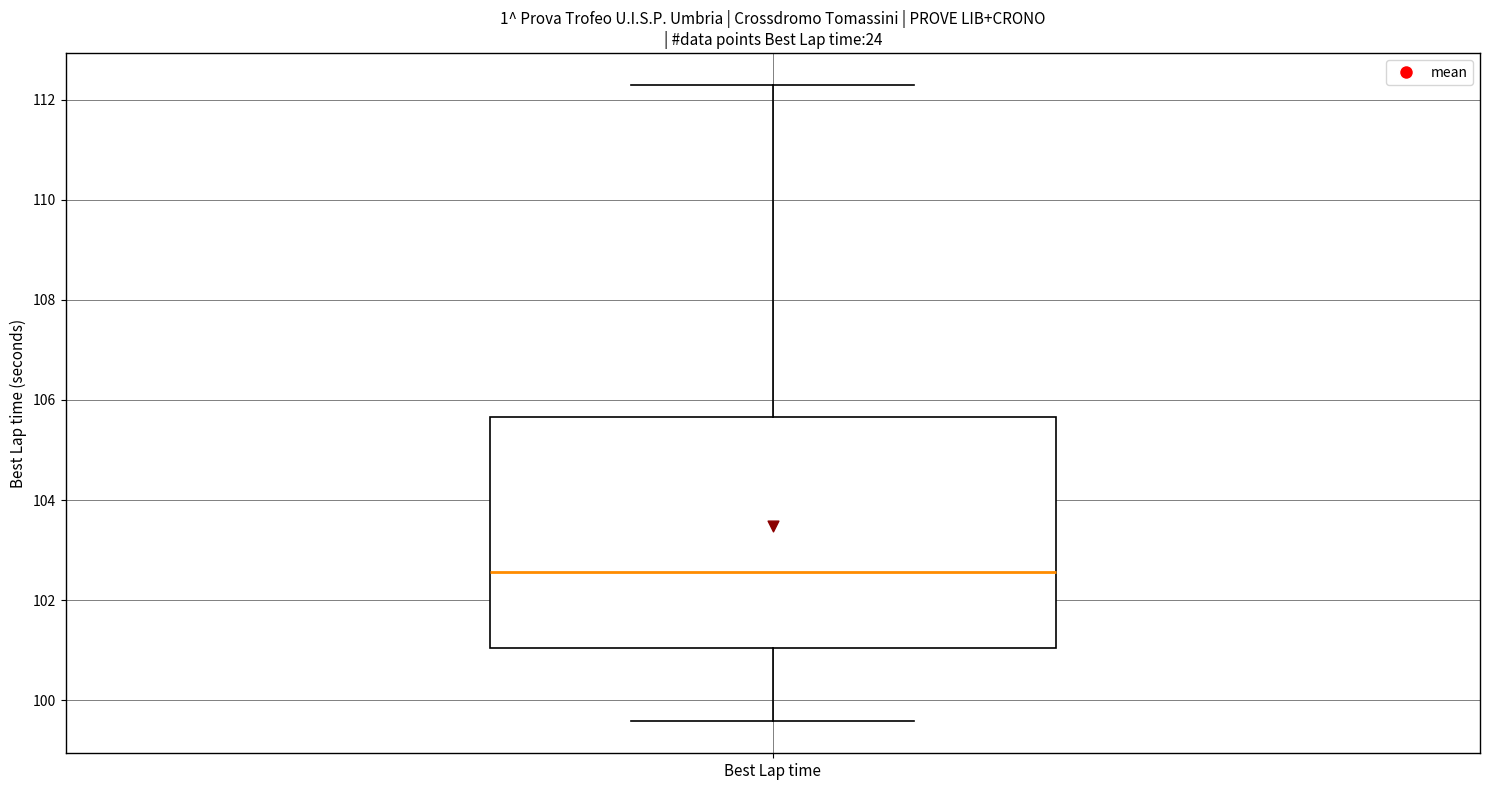

Where does the median line of the box for Best Lap time sit on the y-axis? The values are not printed on the chart, so give them approximately, as read against the axis.

102.6